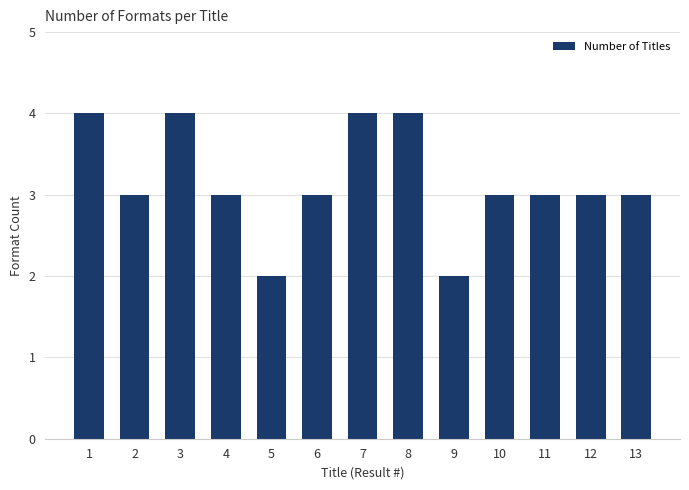

The value at 5 is 1. True or false?

False